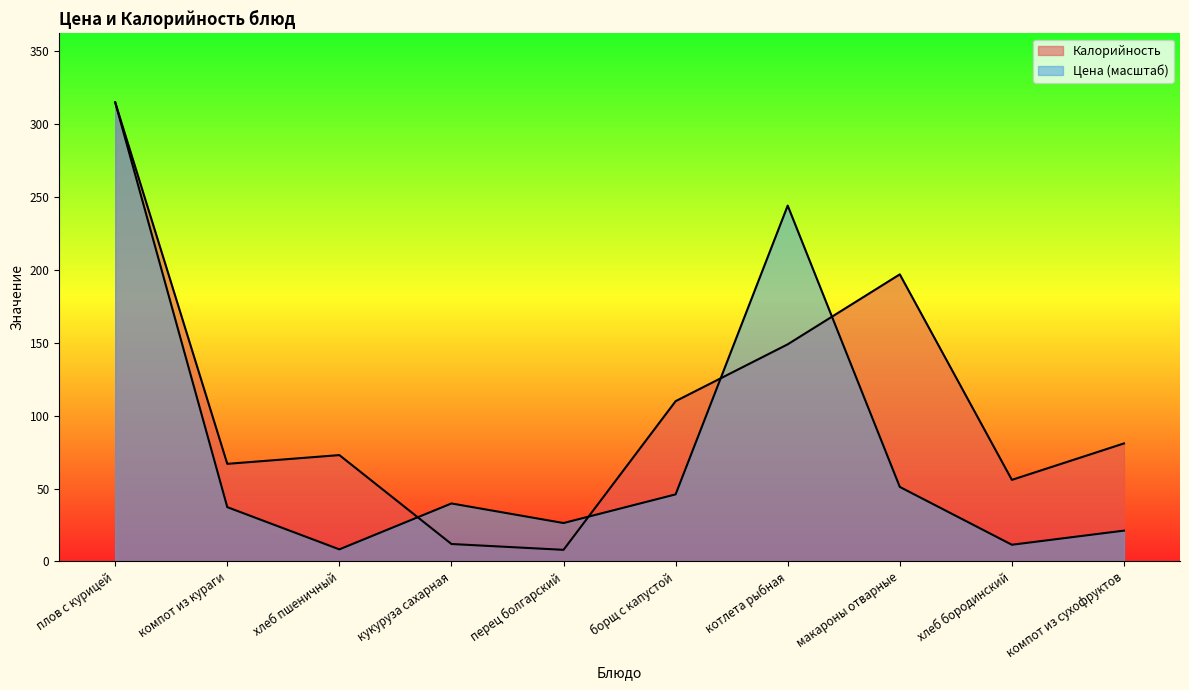

Between which two adjacent categories do Калорийность and Цена first intersect?

хлеб пшеничный and кукуруза сахарная